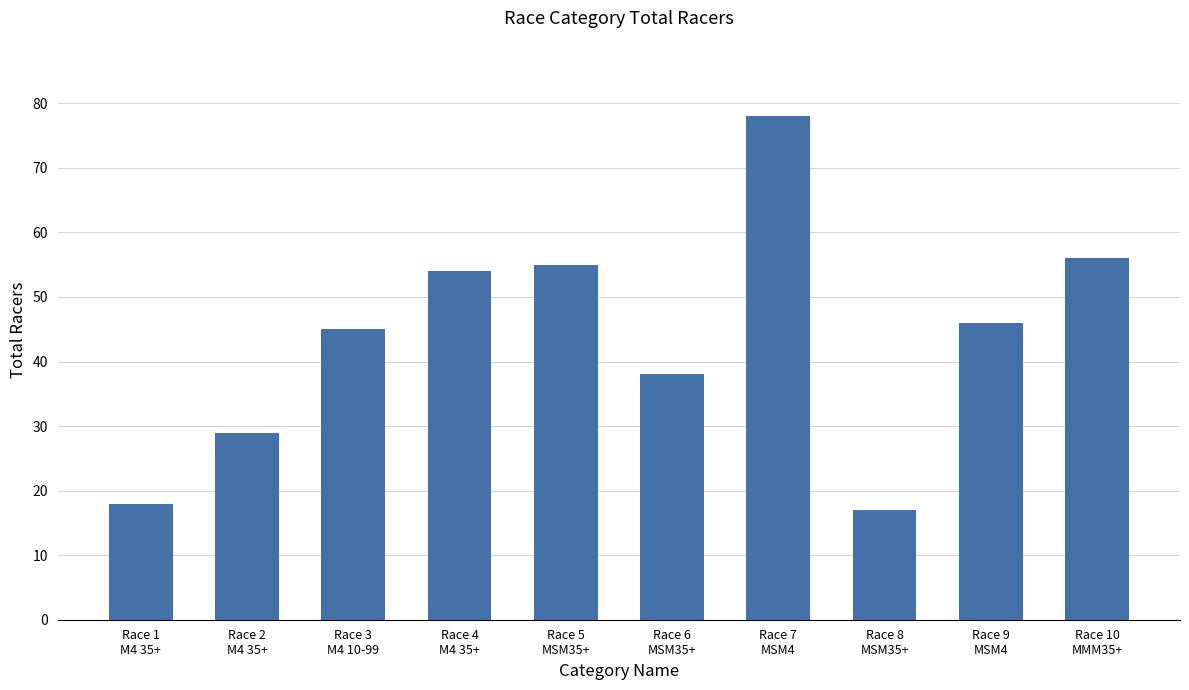

What is the label of the 5th bar from the left?

Race 5
MSM35+